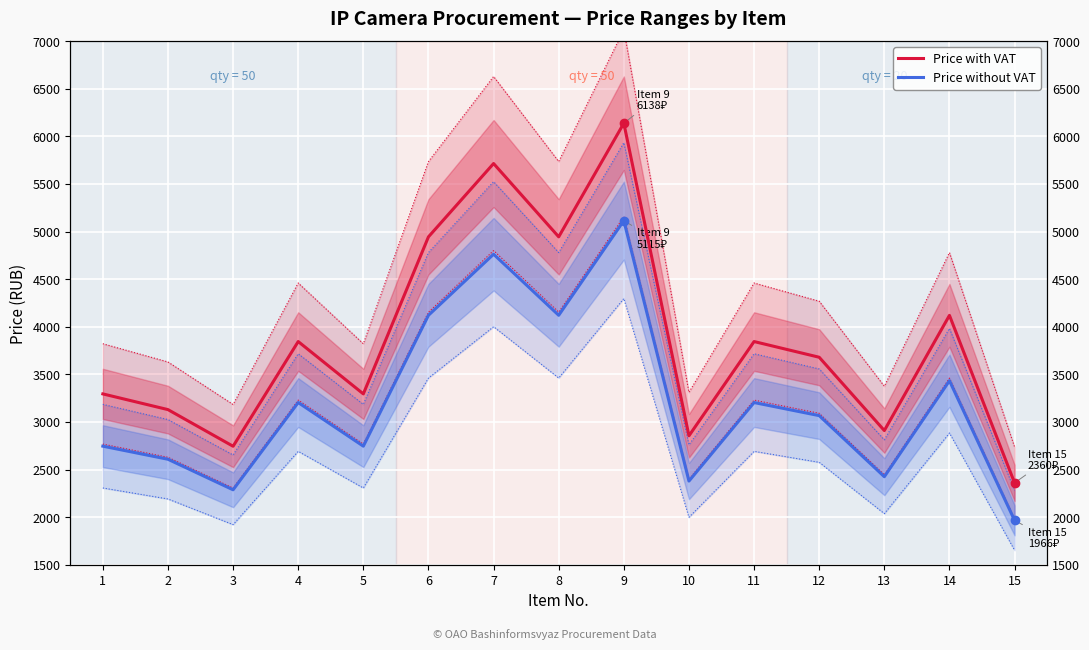

What is the maximum value shown in the chart?

6138.0